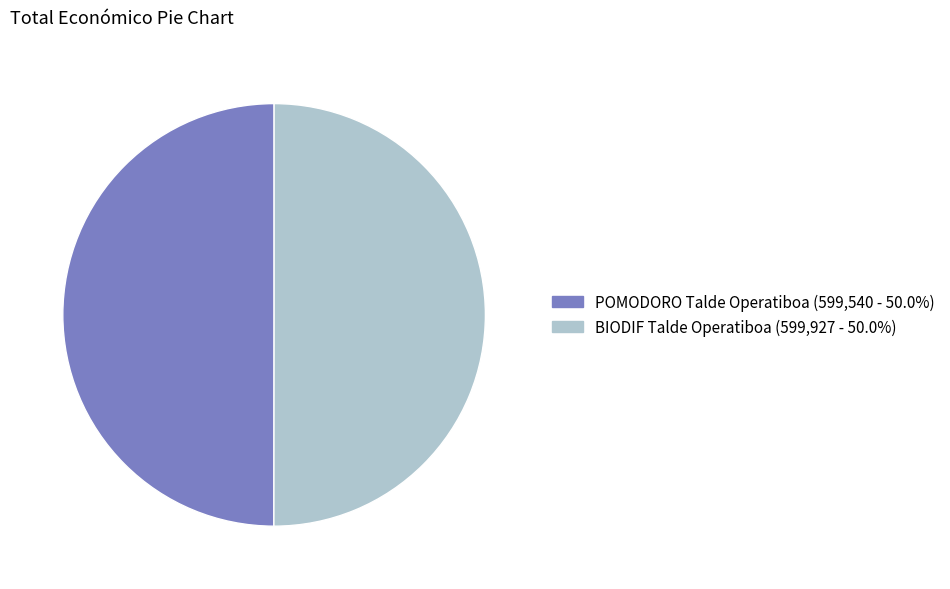

Combined, do BIODIF Talde Operatiboa and POMODORO Talde Operatiboa account for over 50%?

Yes